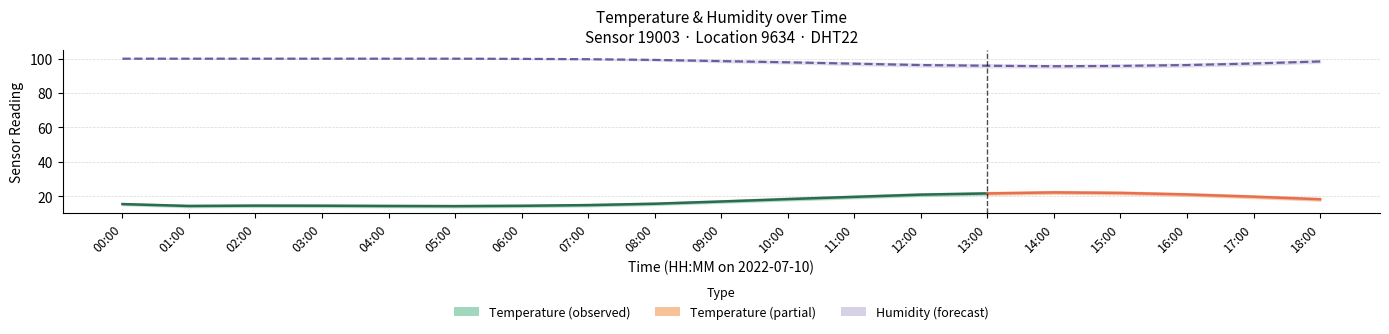

What is the minimum value for humid_upper?

96.4